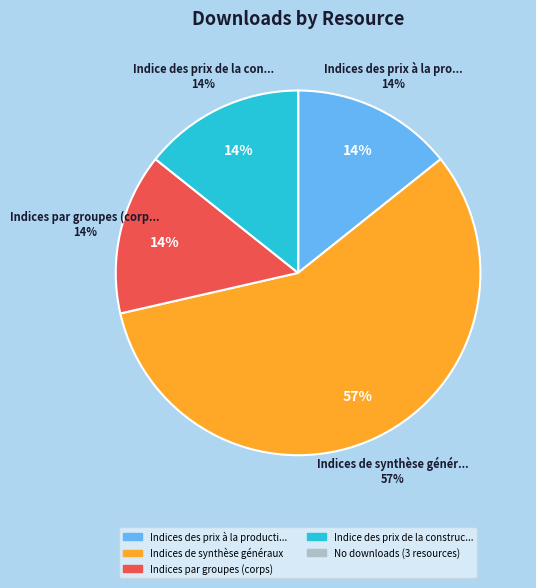

What is the ratio of the value at Indices par groupes (corps) to the value at Indices des prix à la production?

1.0